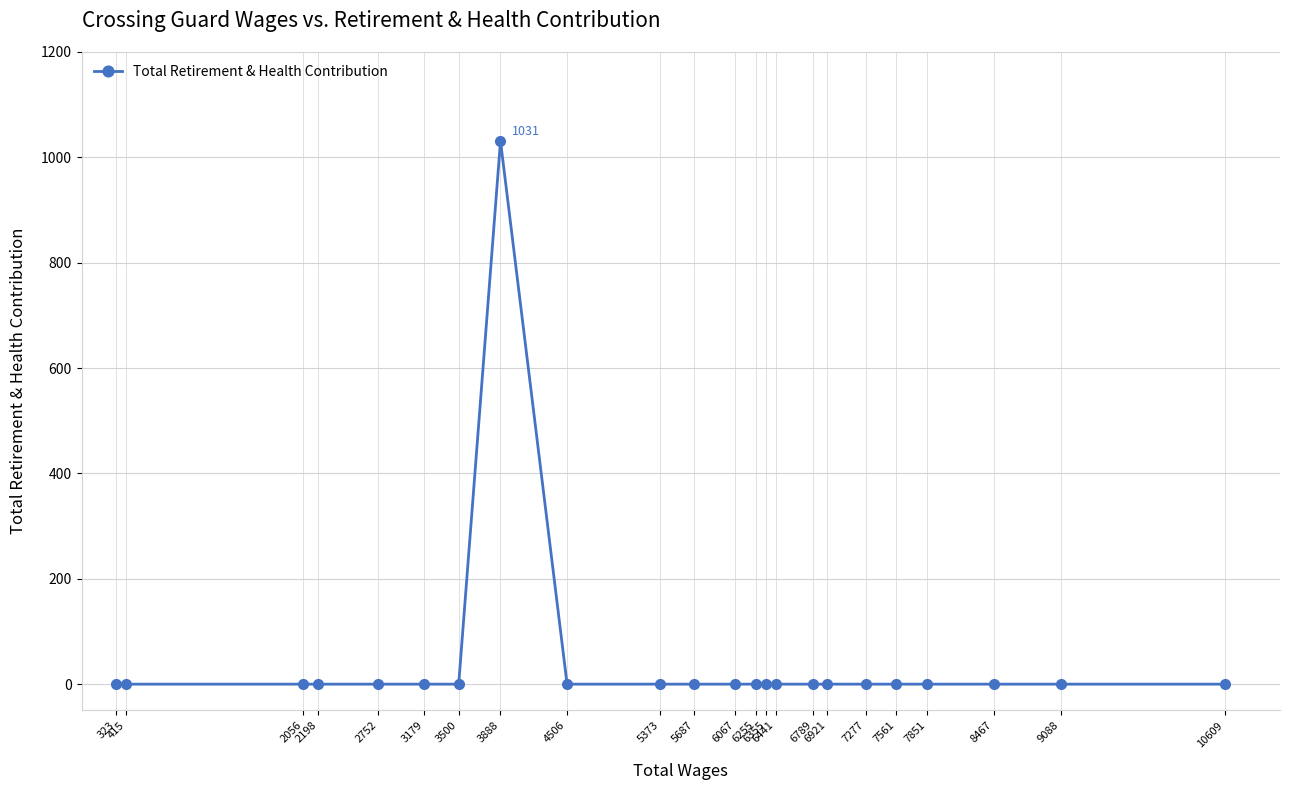

How many categories are shown in the chart?

23